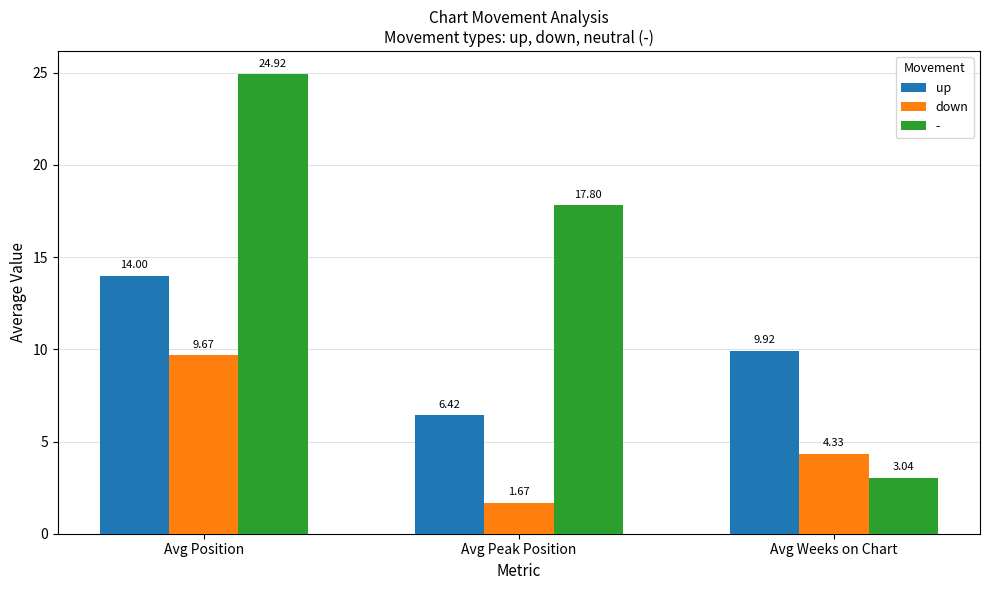

What are all the series names shown in the legend?

up, down, -